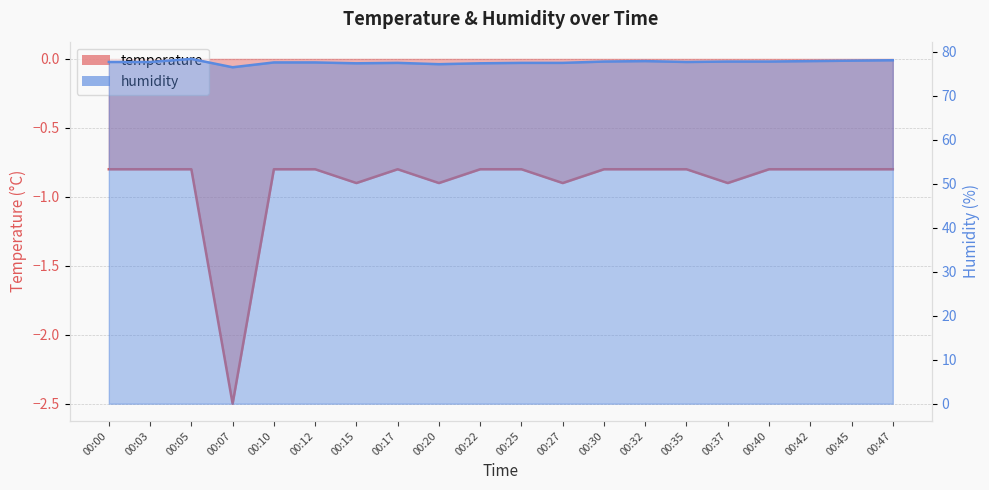

Rank the series at 00:25 from highest to lowest value.

humidity, temperature